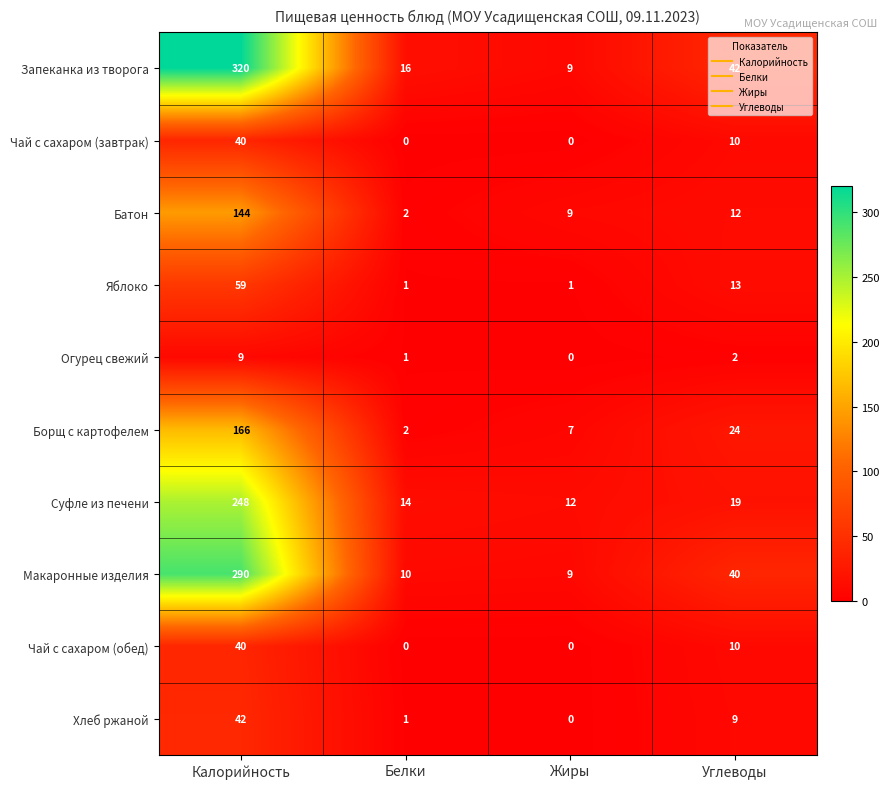

At how many categories does at least one series exceed 122?

1